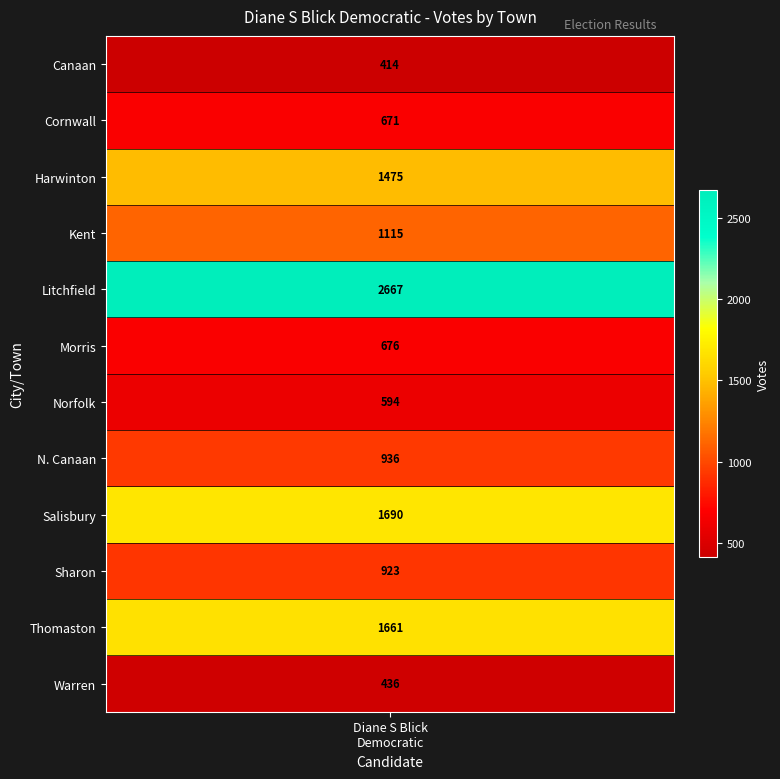

What is the difference between the second highest and second lowest values?

1254